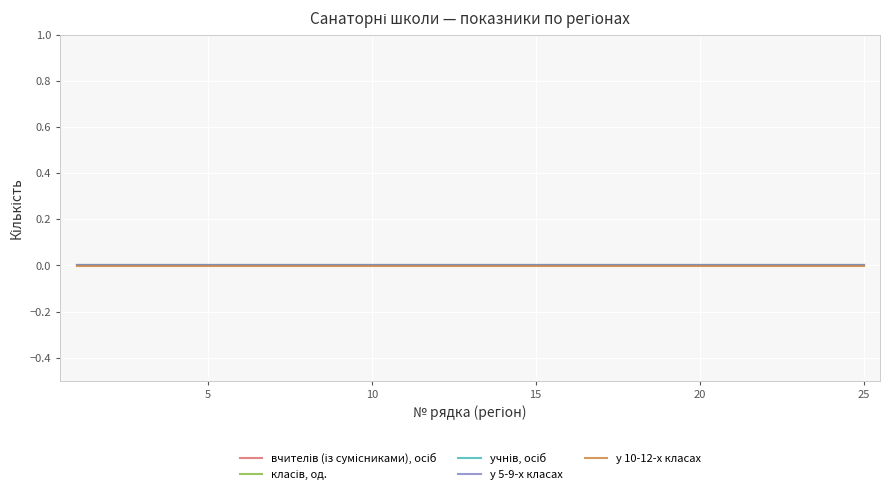

How many lines are shown in the chart?

5